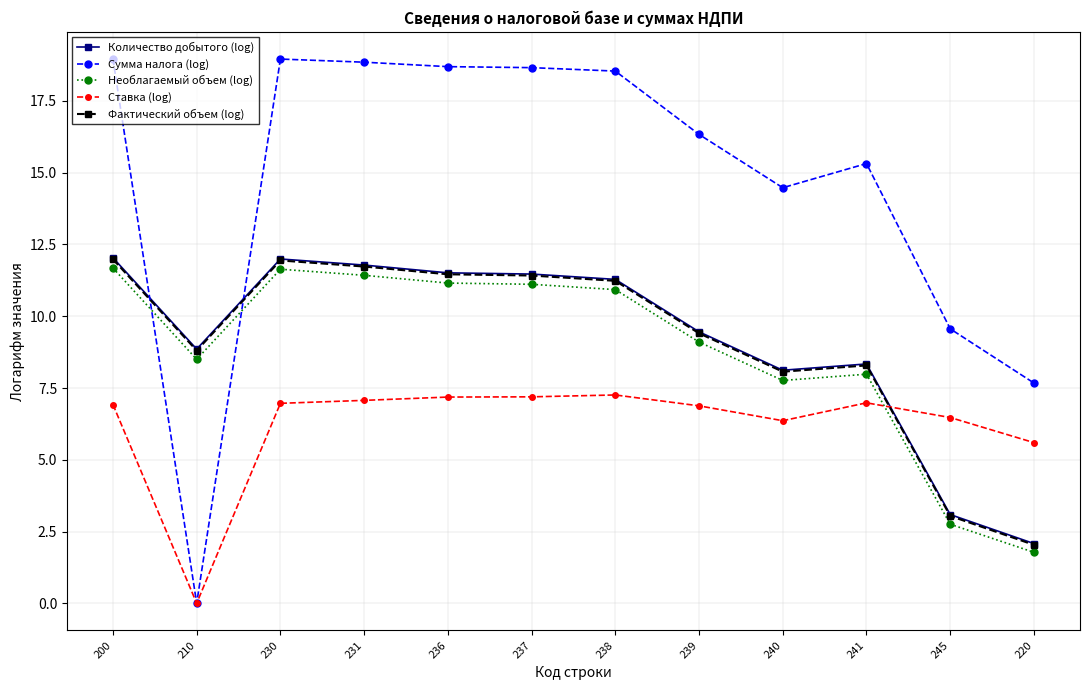

Is it true that Фактический объем (log) equals 3.0 at 245?

True